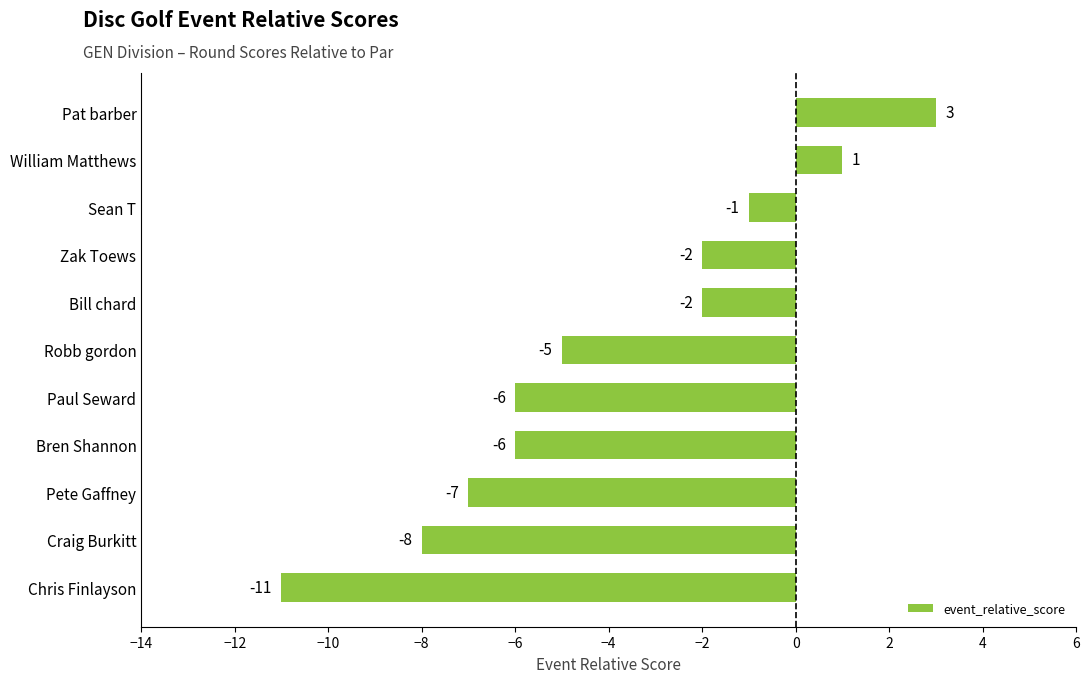

The value at Bill chard is -2. True or false?

True